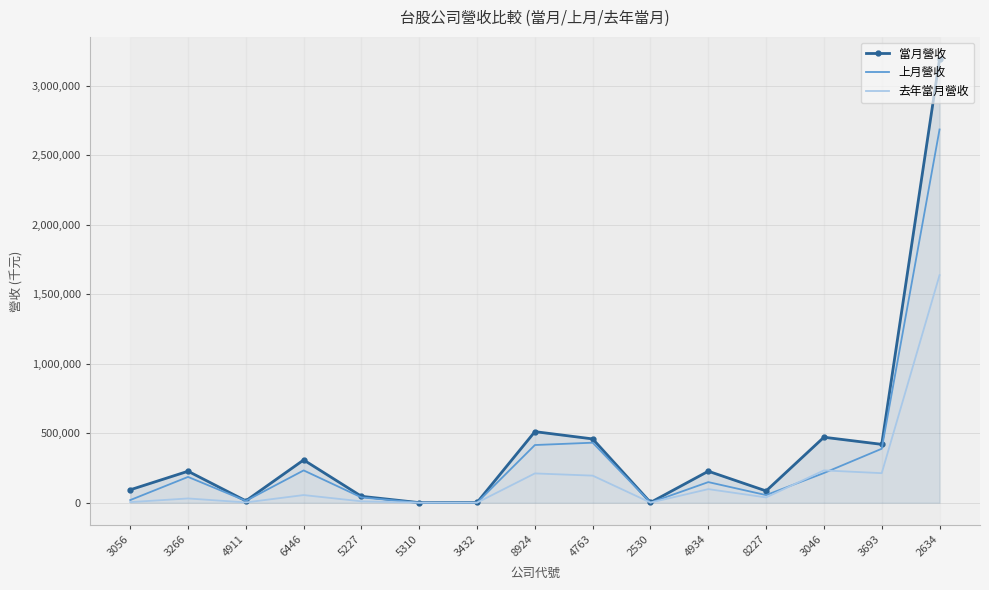

What is the greatest value displayed?

3191652